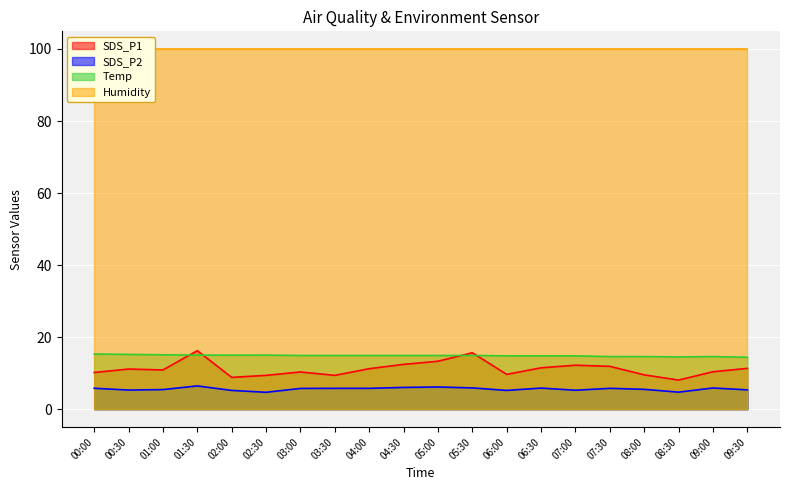

Which series has the widest spread of values?

SDS_P1